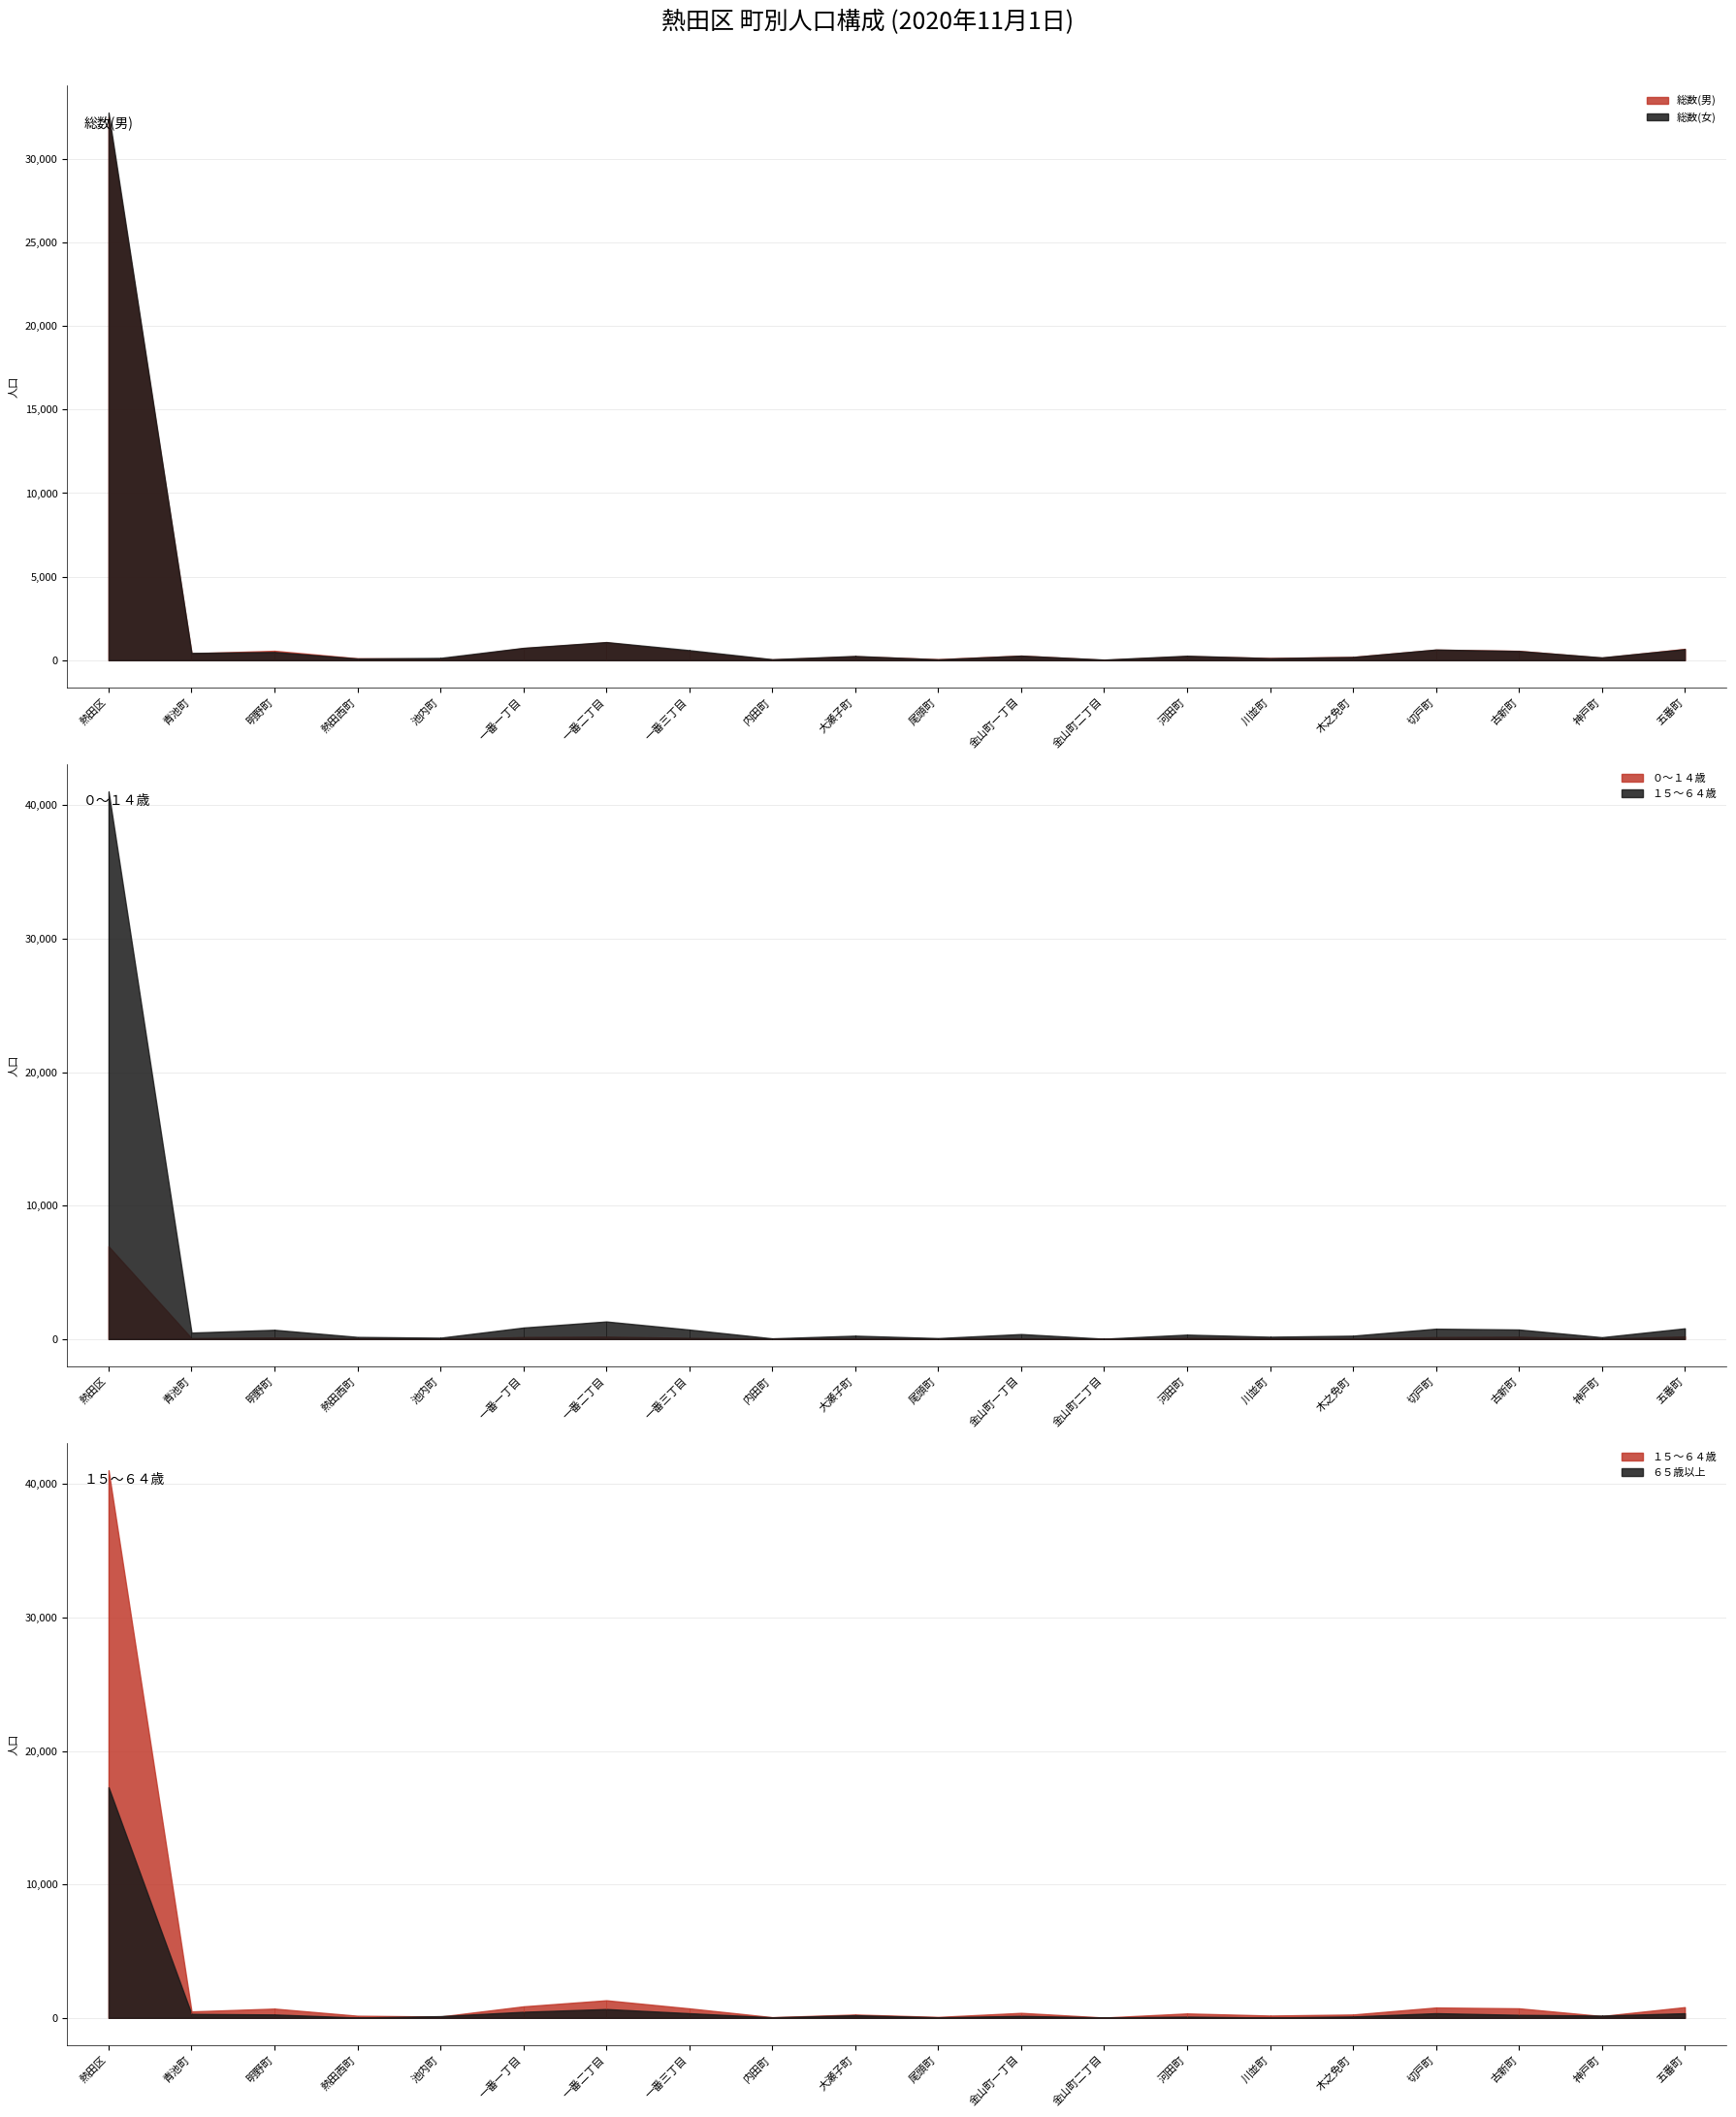

Where do 総数(女) and １５～６４歳 first cross each other?

熱田西町 and 池内町